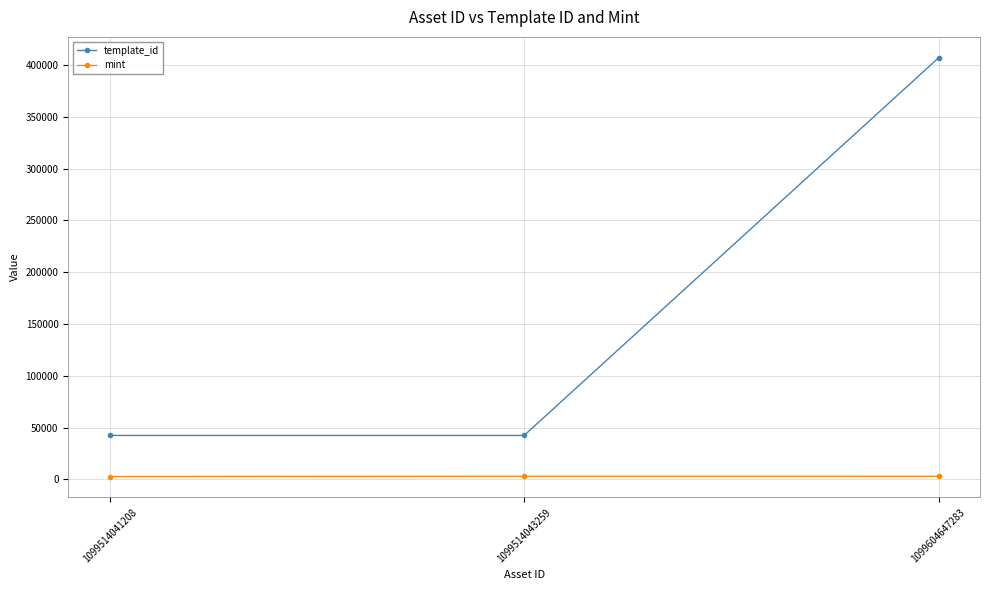

What is the difference between the template_id values at 1099514041208 and 1099604647283?

364612